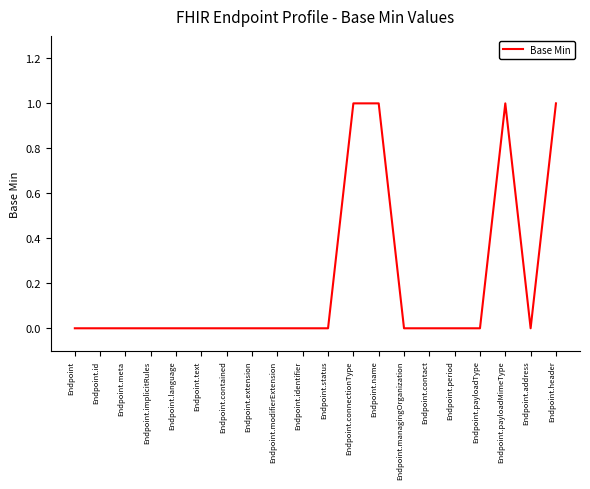

The value at Endpoint.header is 1. True or false?

True